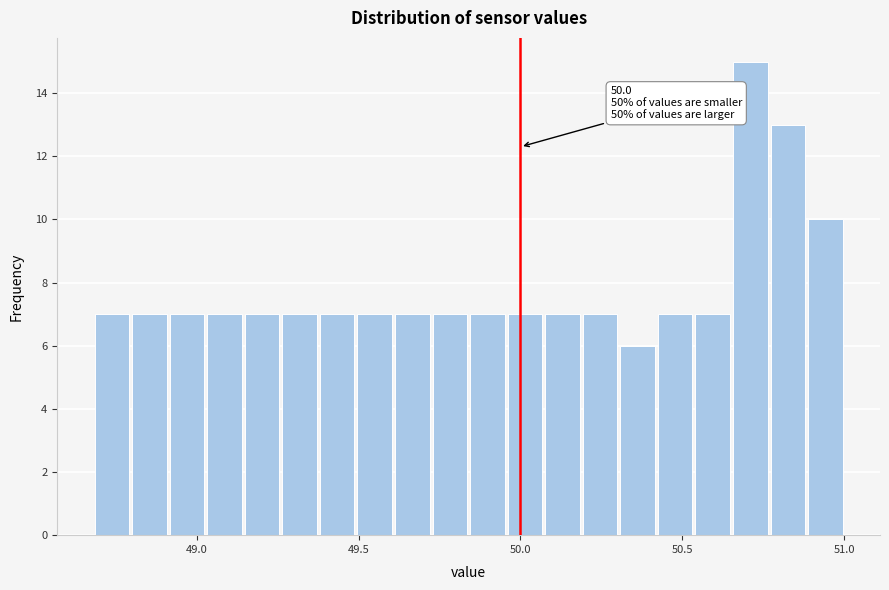

Read against the x-axis, roughly where is the centre of the tallest bar?

50.70